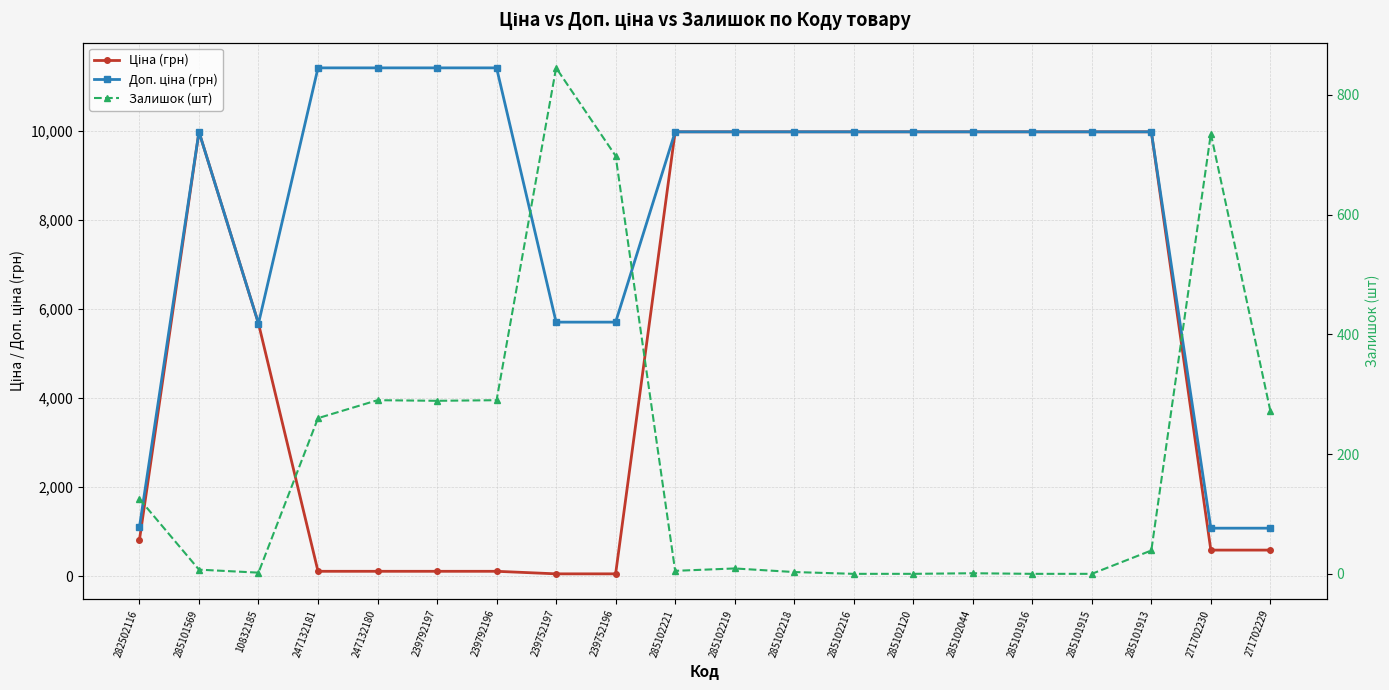

List the series in order of their peak value, lowest first.

Залишок (шт), Ціна (грн), Доп. ціна (грн)